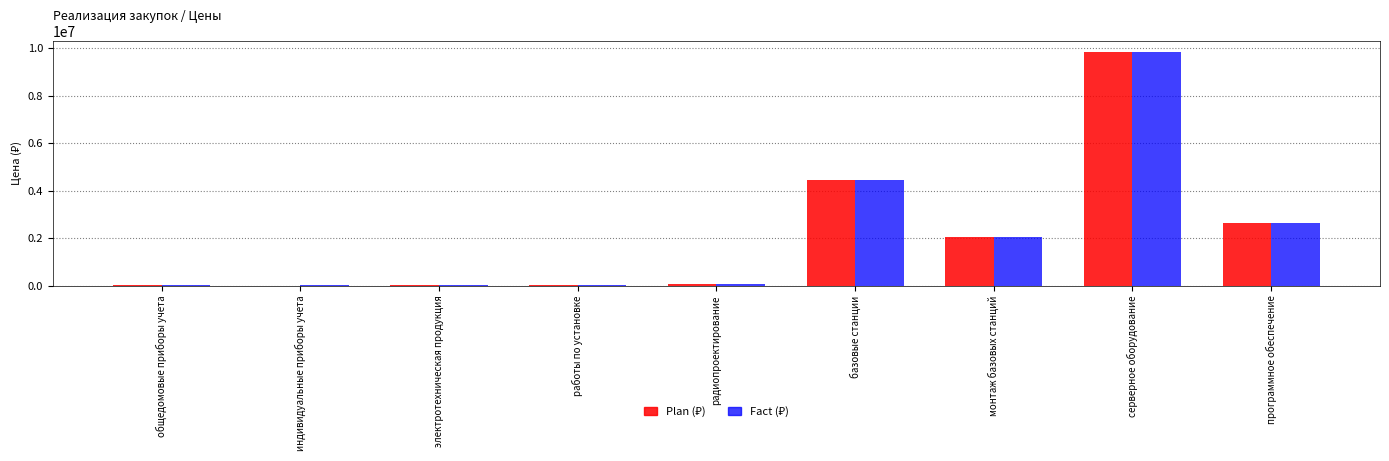

What is the greatest value displayed?

9820333.3